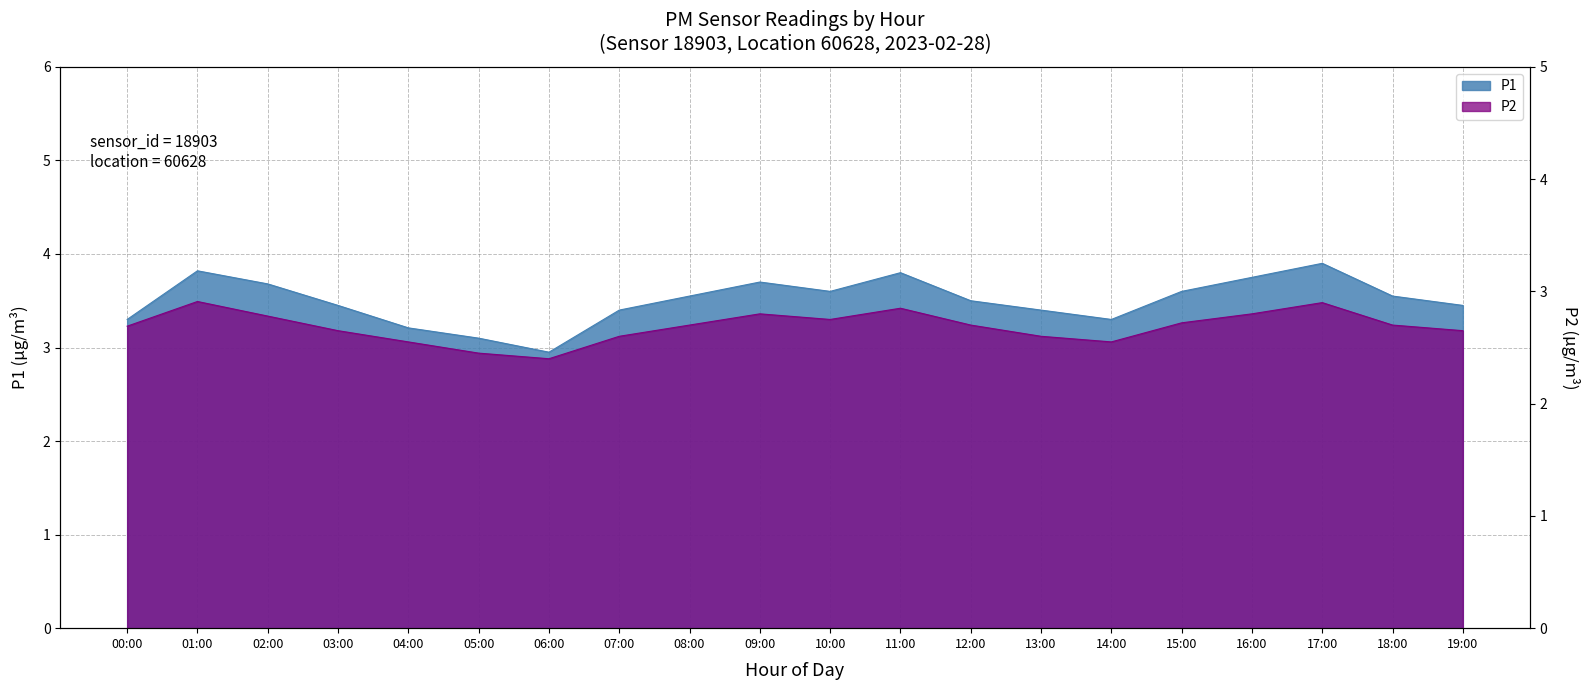

Which category has the lowest value in the P1 series?

06:00